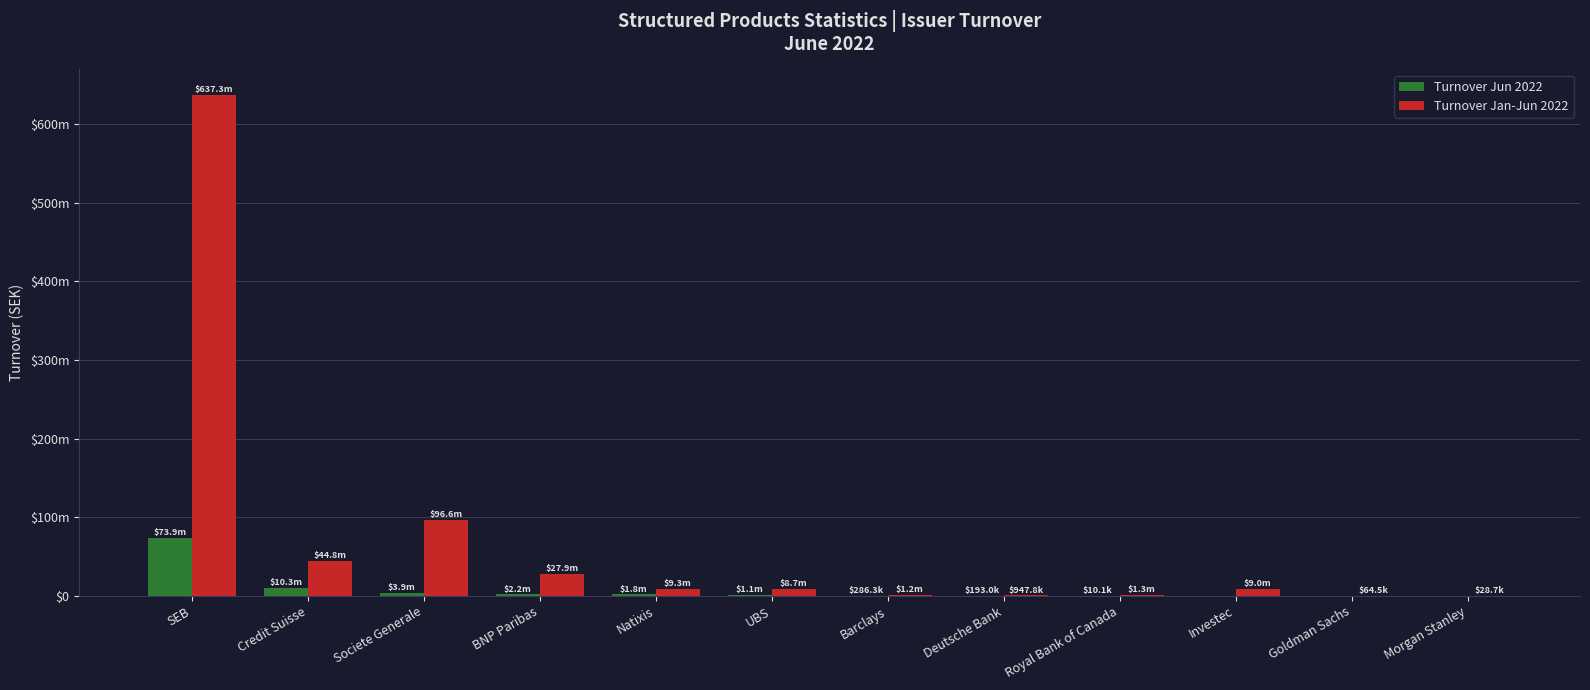

What are all the series names shown in the legend?

Turnover Jun 2022, Turnover Jan-Jun 2022